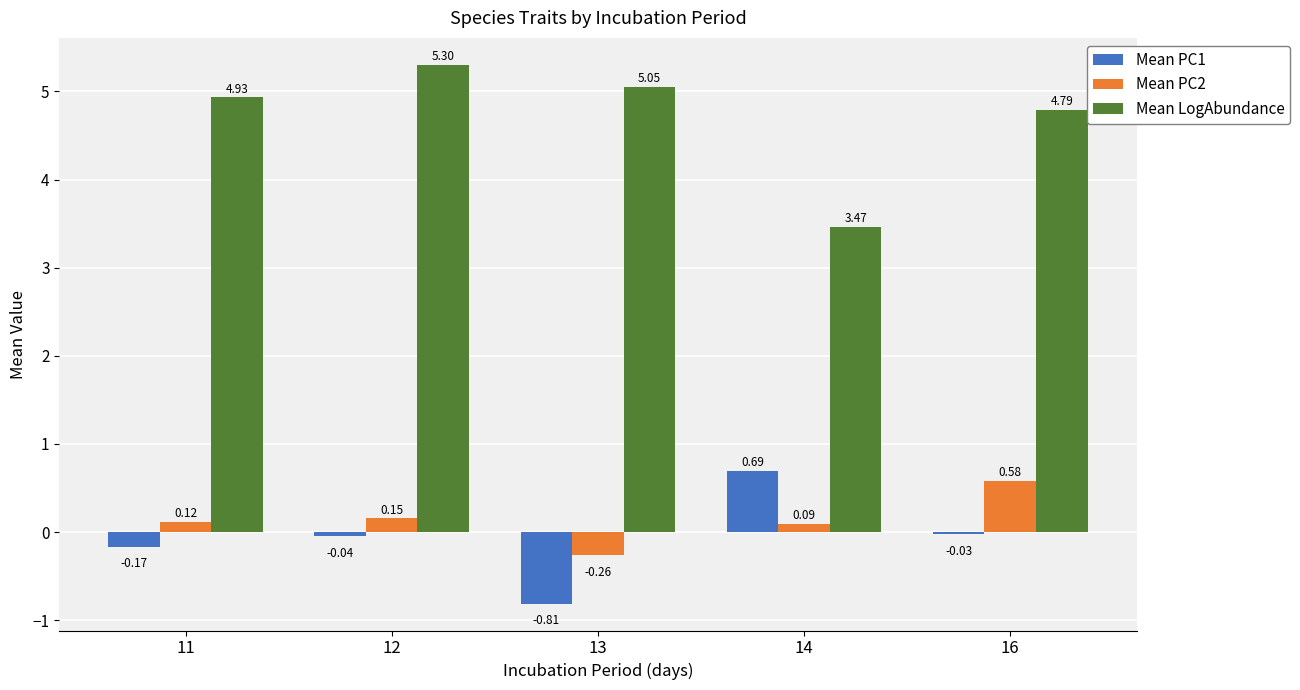

Which series has the widest spread of values?

Mean LogAbundance